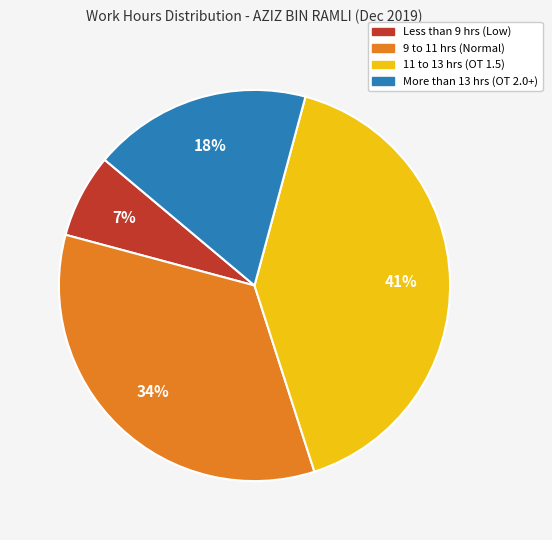

Is there a majority slice in this chart?

No